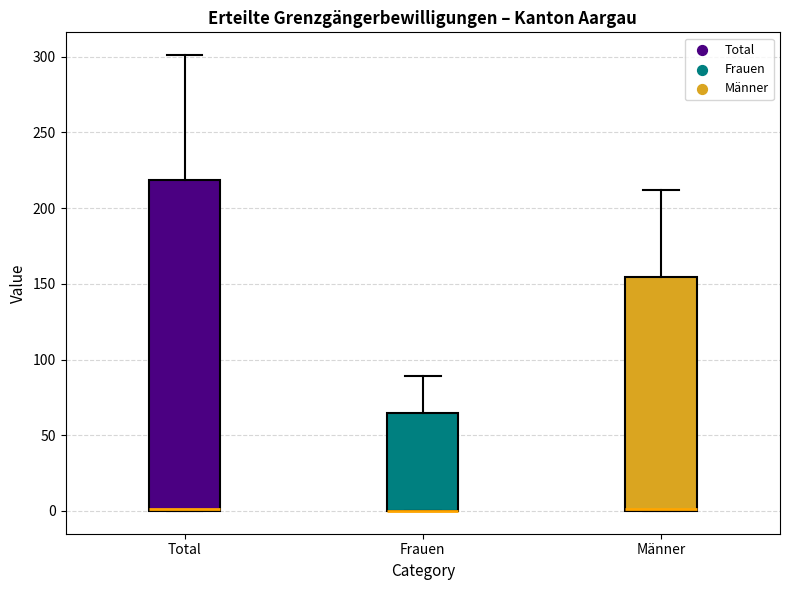

Which box is the tallest, from its lower edge to its upper edge?

Total